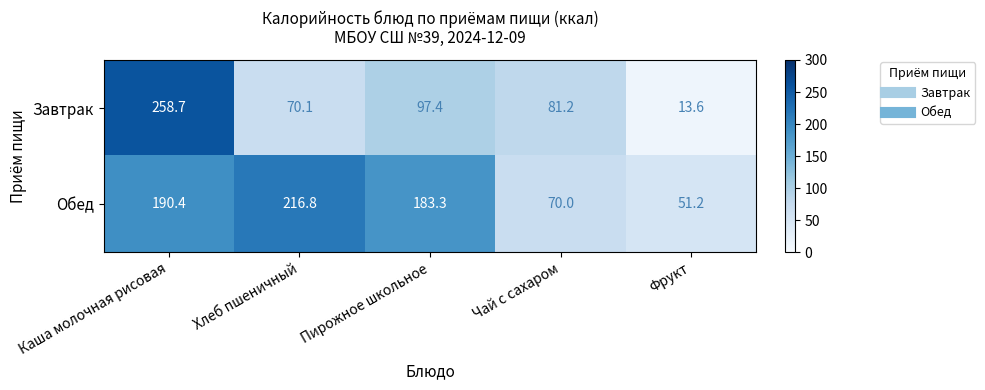

What is the sum of all Завтрак values?

521.0